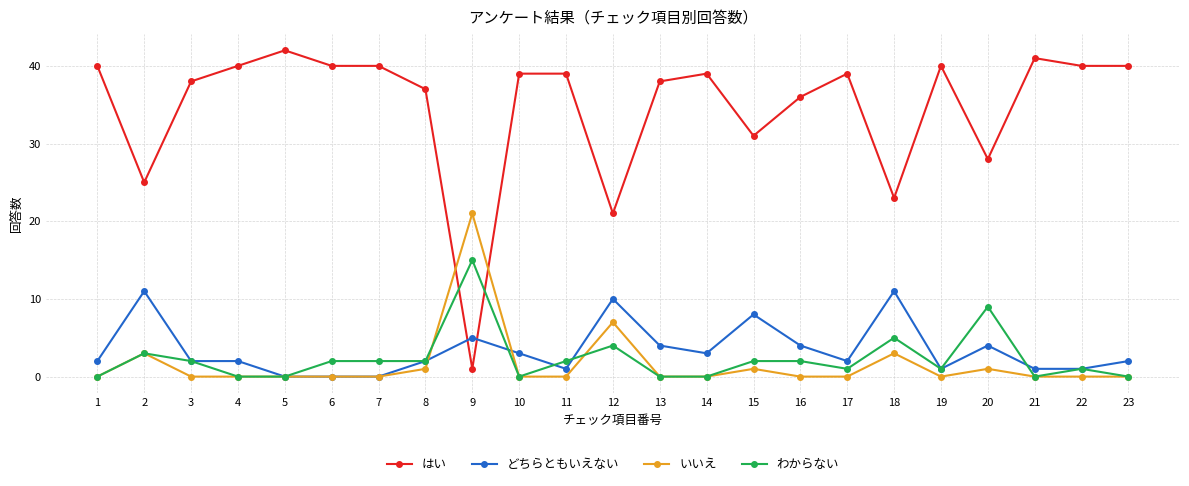

Is the value of わからない at 3 greater than the value of どちらともいえない at 13?

No